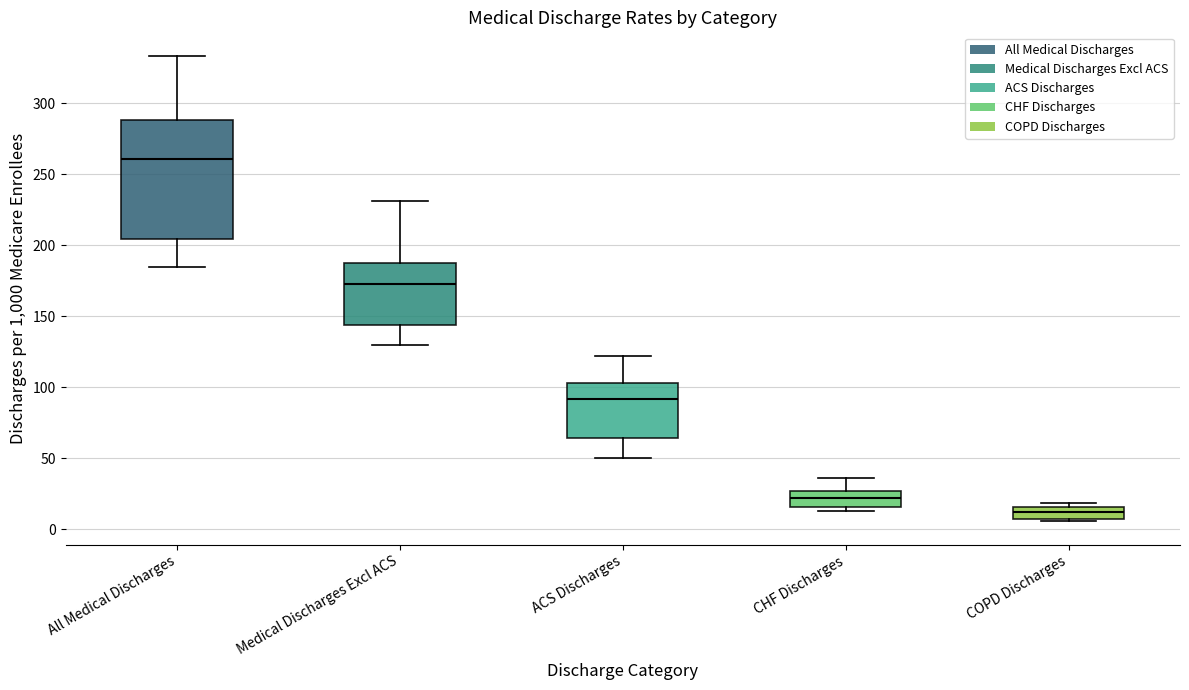

Which box has the lowest median line?

COPD Discharges